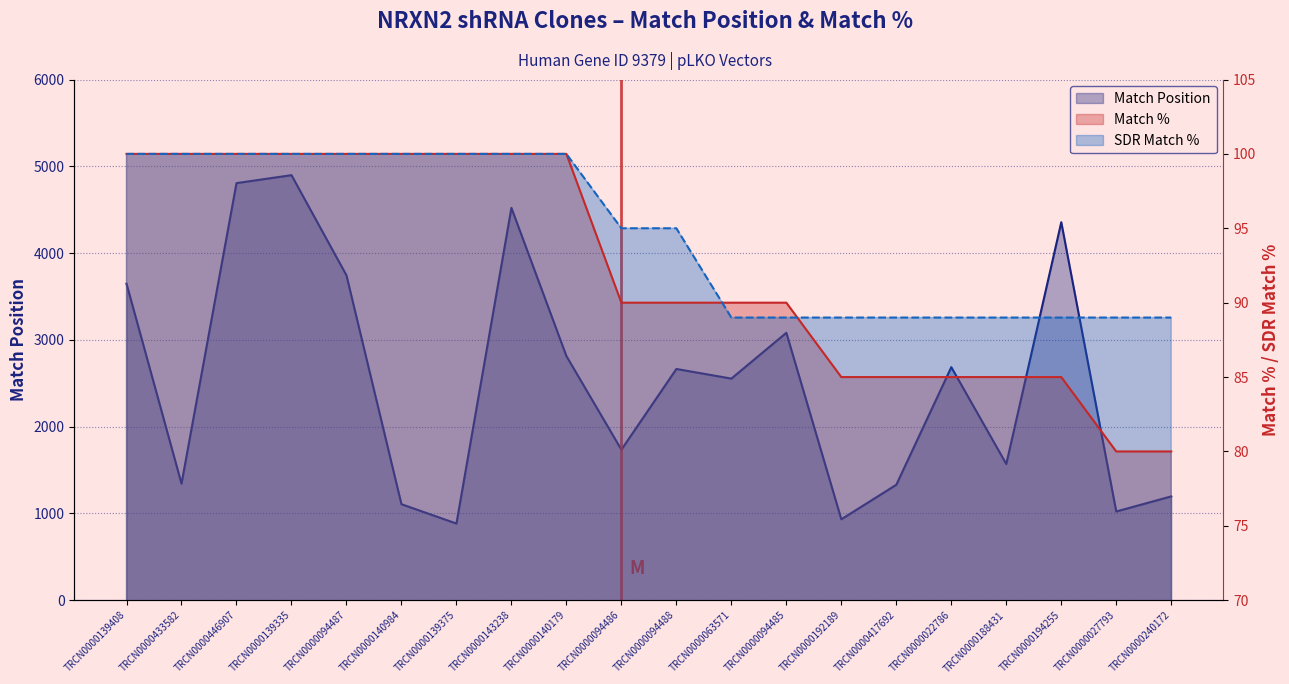

List the labels in order of Match % value, largest first.

TRCN0000139408, TRCN0000433582, TRCN0000446907, TRCN0000139335, TRCN0000094487, TRCN0000140984, TRCN0000139375, TRCN0000143238, TRCN0000140179, TRCN0000094486, TRCN0000094488, TRCN0000063571, TRCN0000094485, TRCN0000192189, TRCN0000417692, TRCN0000022786, TRCN0000188431, TRCN0000194255, TRCN0000027793, TRCN0000240172